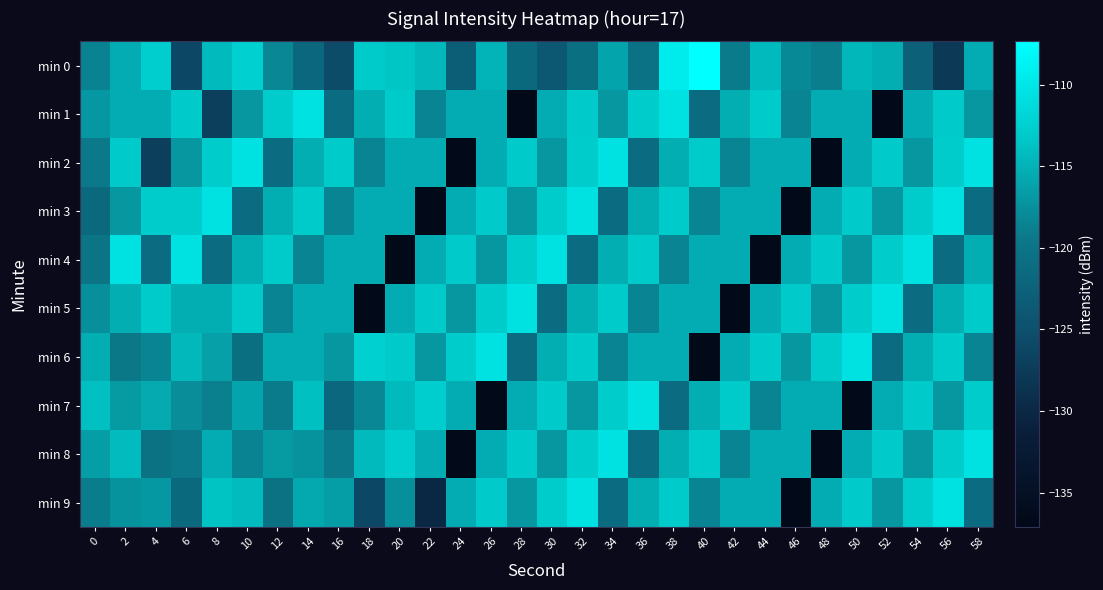

Which series changed the most between 22 and 58?

min 3